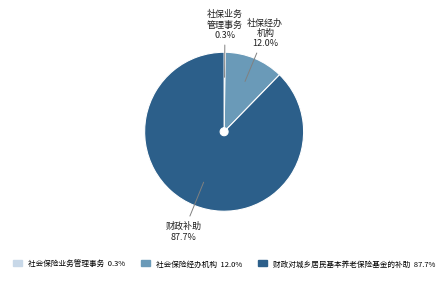

What is the largest slice in the pie chart?

财政对城乡居民基本养老保险基金的补助